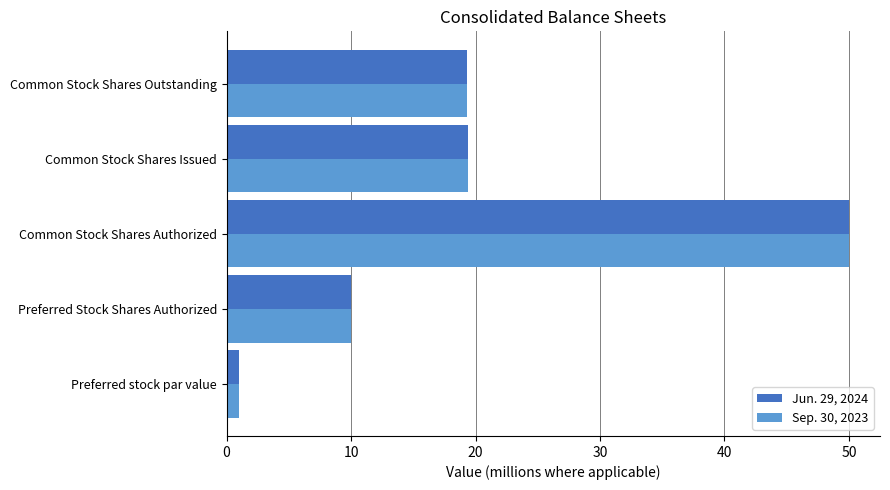

At which category does the chart reach its peak across all series?

Common Stock Shares Authorized